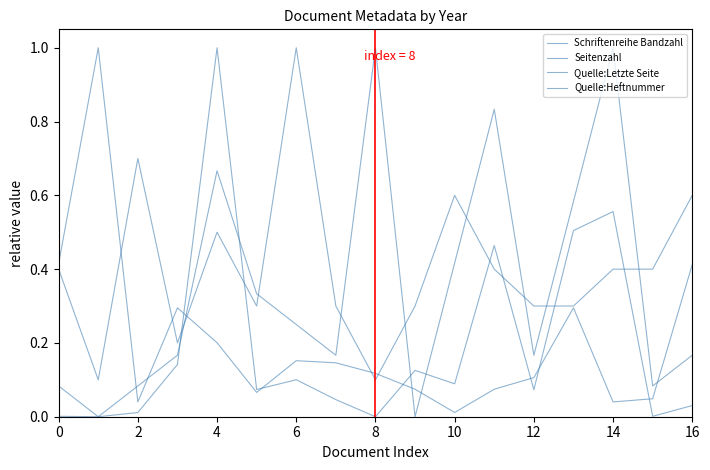

Is this an area chart (filled region under the line)?

No